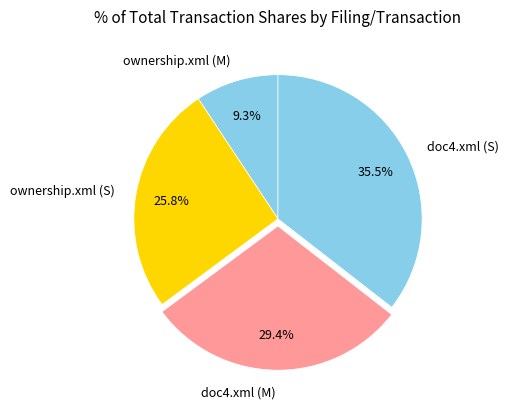

Which slice is the smallest?

ownership.xml (M)